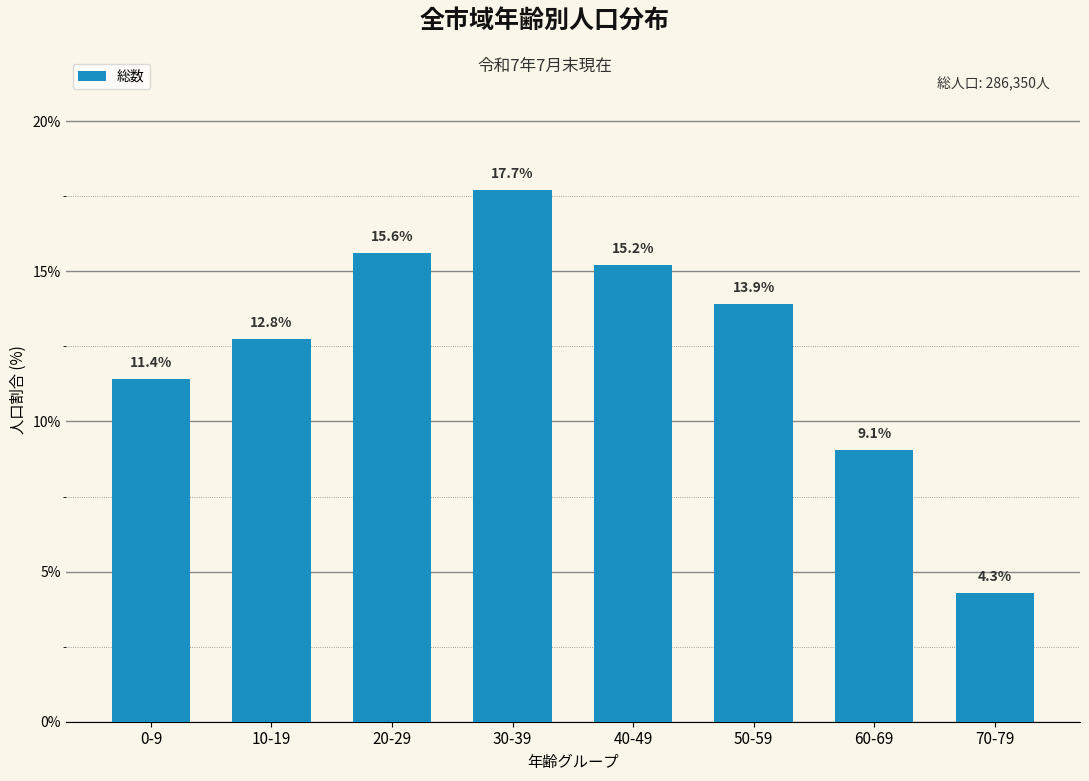

Reading left to right, list all the values displayed in this chart.

0-9=11.4	10-19=12.8	20-29=15.6	30-39=17.7	40-49=15.2	50-59=13.9	60-69=9.1	70-79=4.3